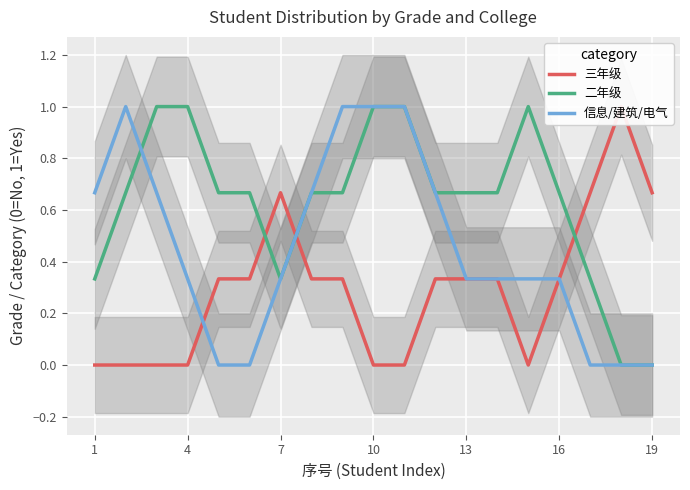

How many values in 二年级 are above zero?

17